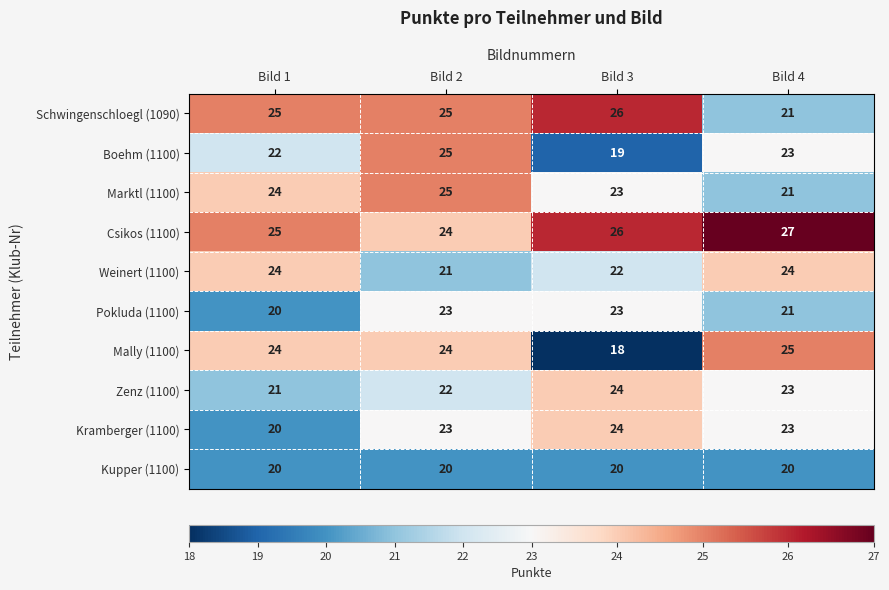

List the labels in order of Boehm (1100) value, largest first.

Bild 2, Bild 4, Bild 1, Bild 3